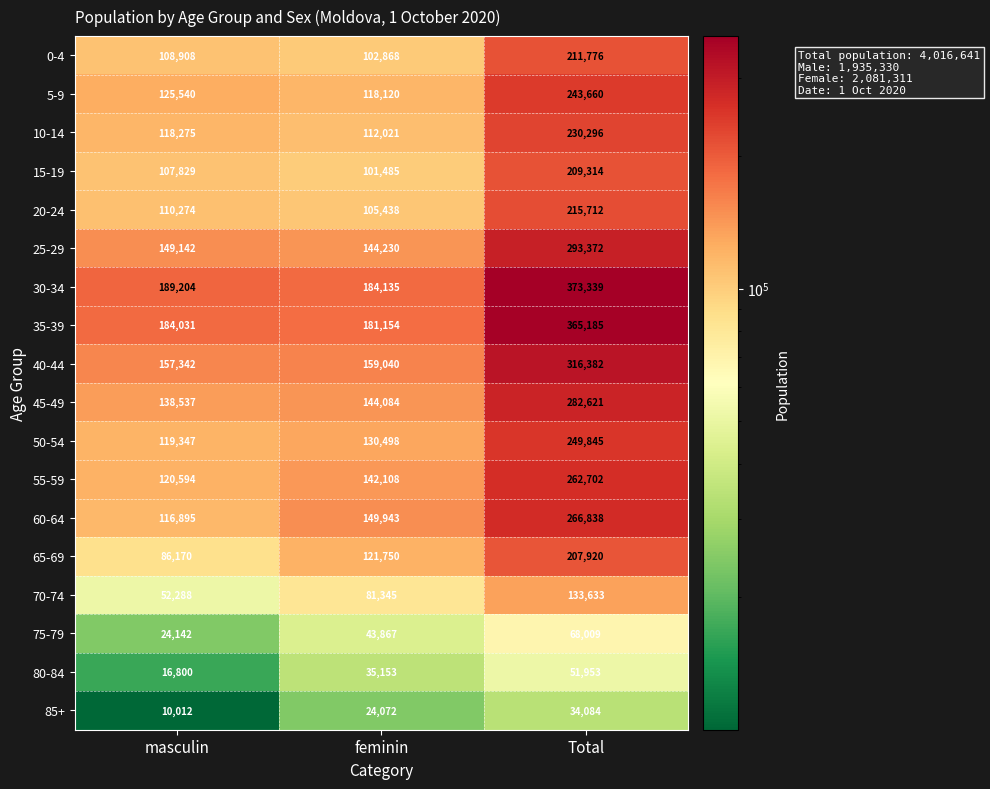

What is the total value across all series at feminin?

2081311